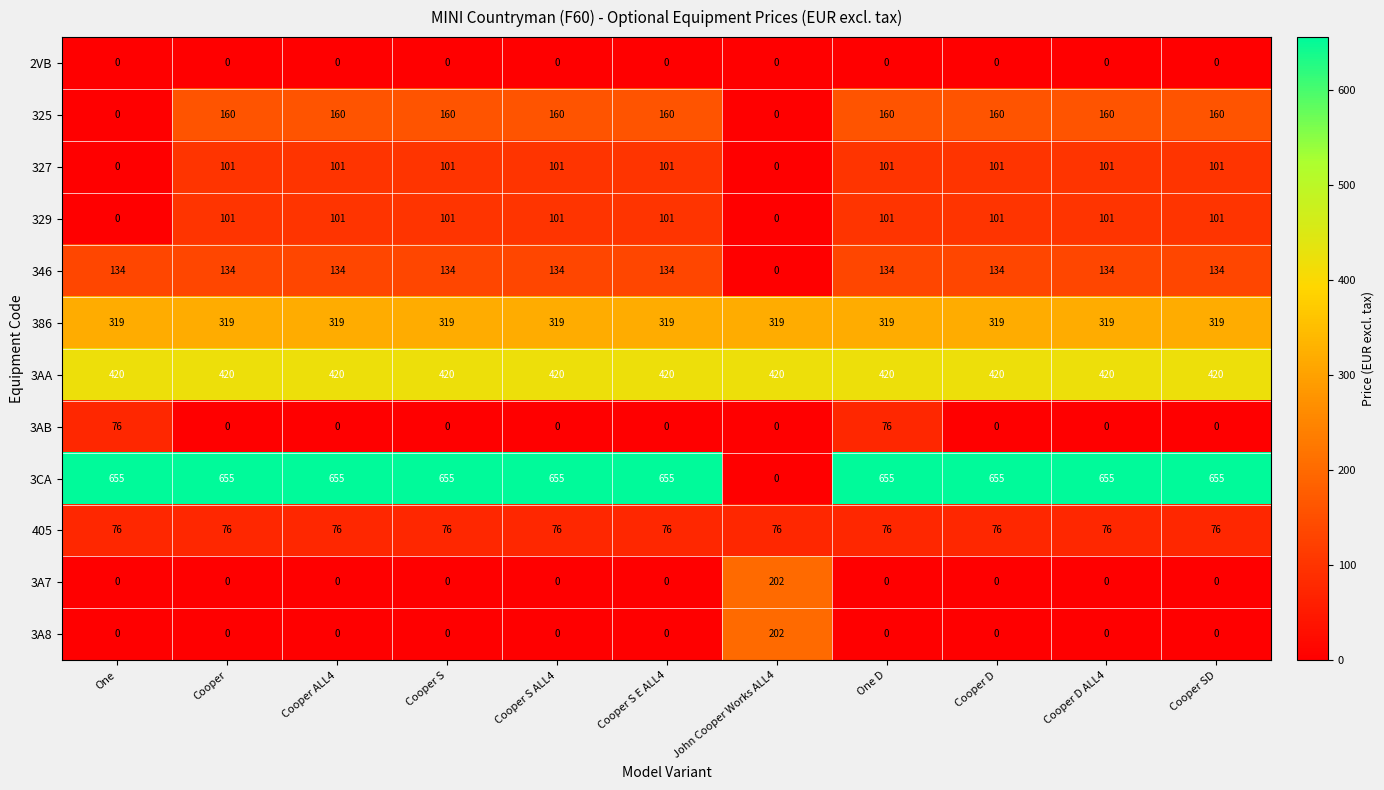

Where is 3CA nearest to the value 327?

John Cooper Works ALL4